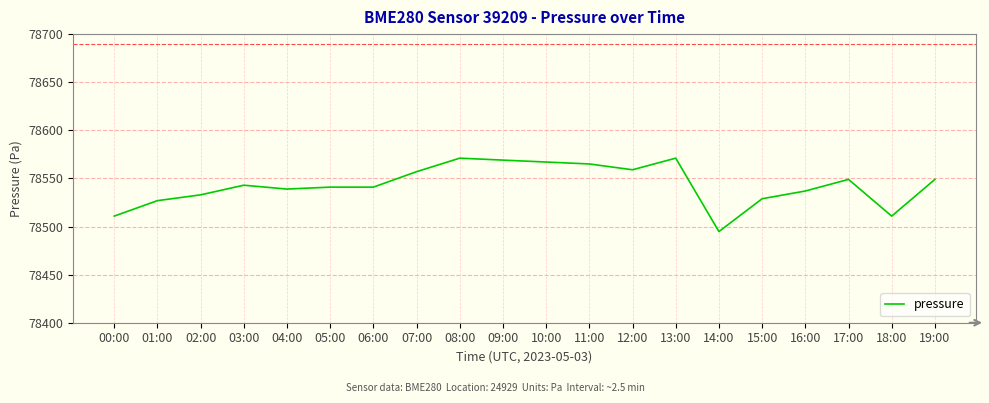

Reading left to right, transcribe all the data shown in this chart.

00:00=78510.8	01:00=78526.9	02:00=78532.9	03:00=78542.9	04:00=78538.9	05:00=78540.9	06:00=78540.9	07:00=78557.0	08:00=78571.1	09:00=78569.0	10:00=78567.0	11:00=78565.0	12:00=78559.0	13:00=78571.1	14:00=78494.8	15:00=78528.9	16:00=78536.9	17:00=78549.0	18:00=78510.8	19:00=78549.0